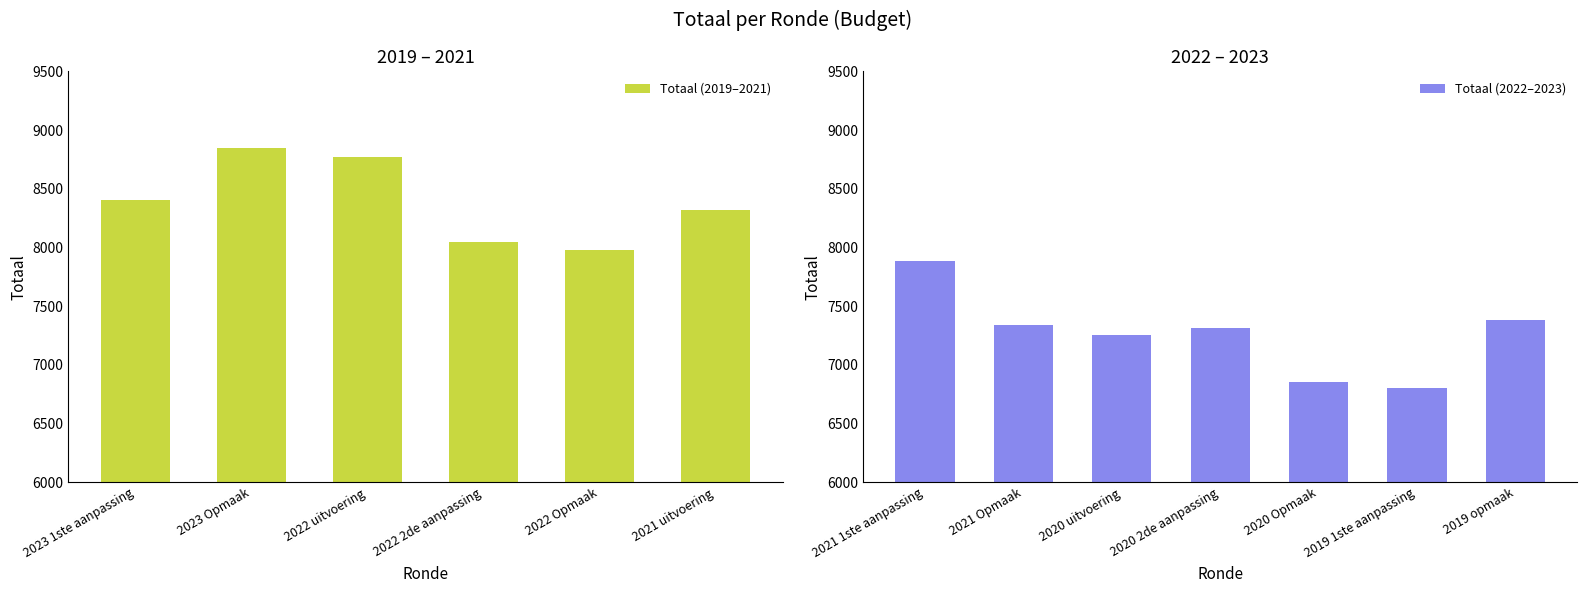

Rank the categories by value from highest to lowest.

2023 Opmaak, 2022 uitvoering, 2023 1ste aanpassing, 2021 uitvoering, 2022 2de aanpassing, 2022 Opmaak, 2021 1ste aanpassing, 2019 opmaak, 2021 Opmaak, 2020 2de aanpassing, 2020 uitvoering, 2020 Opmaak, 2019 1ste aanpassing